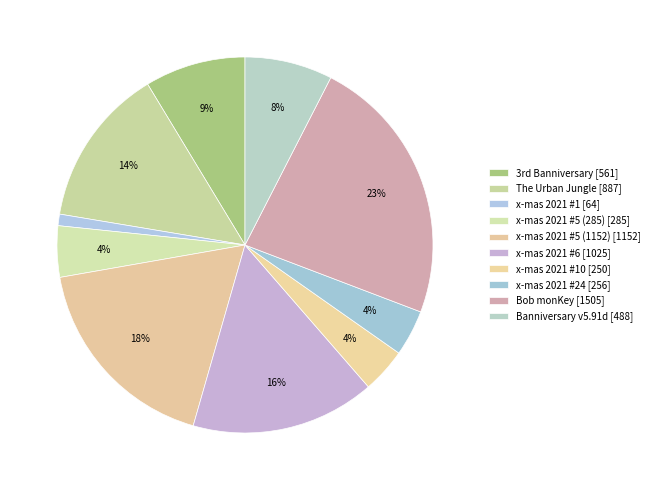

How many segments does this pie chart have?

10